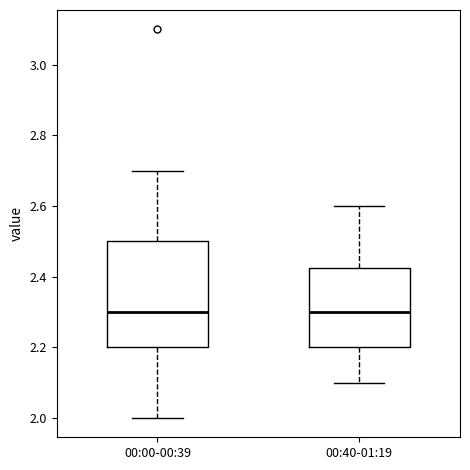

Reading left to right, transcribe this box plot: for each box, give where its median line is, the range the box spans, and where its two whiskers end, as read against the y-axis. The values are not printed on the chart, so give them approximately, as read against the axis.

00:00-00:39: median 2.30, box 2.20 to 2.50, whiskers 2.00 to 2.70
00:40-01:19: median 2.30, box 2.20 to 2.42, whiskers 2.10 to 2.60